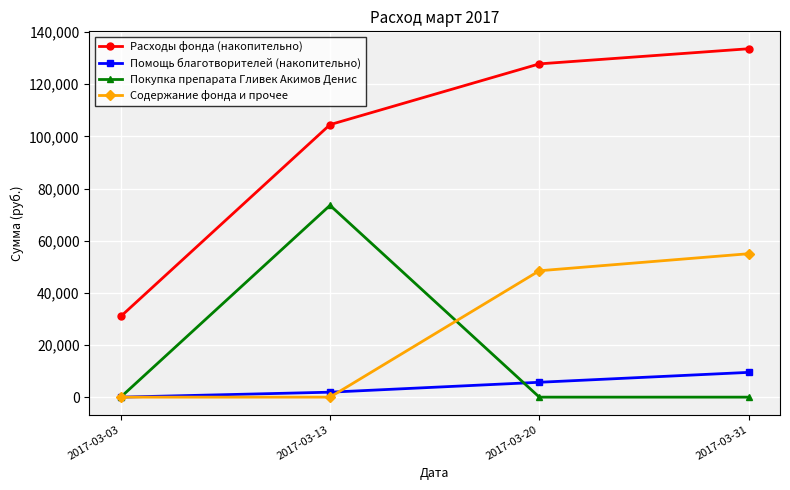

The Помощь благотворителей (накопительно) series shows -5254 at 2017-03-03. True or false?

False